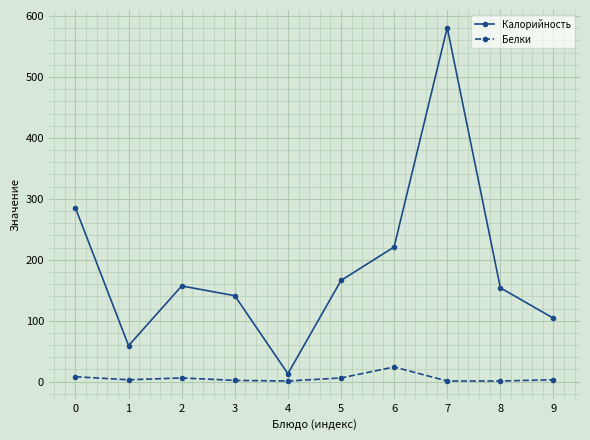

List the series in order of their peak value, lowest first.

Белки, Калорийность